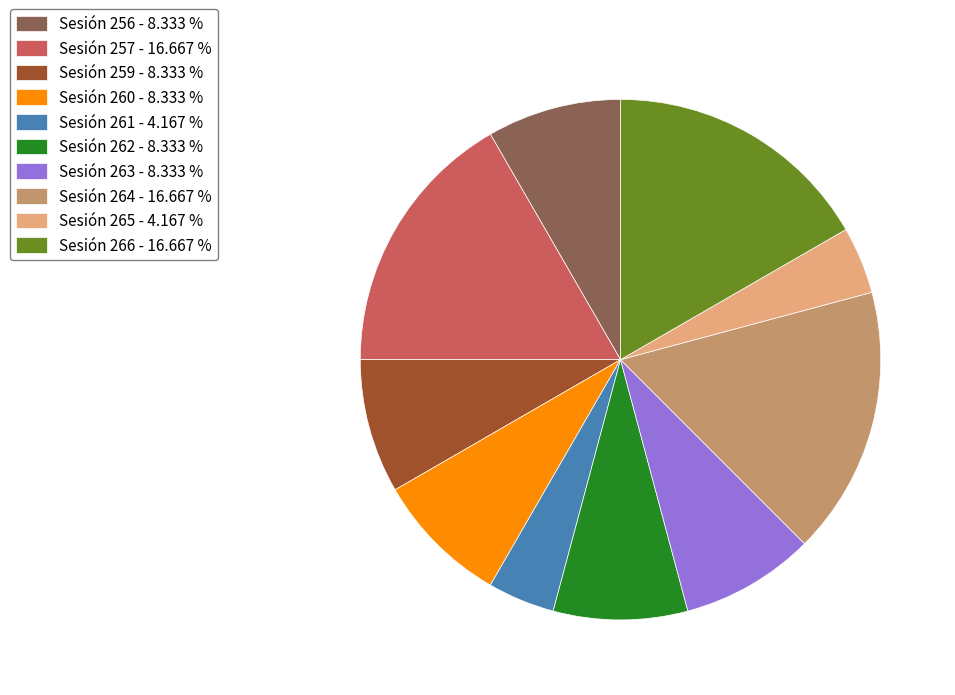

Is the sum of Sesión 261 and Sesión 265 greater than half?

No